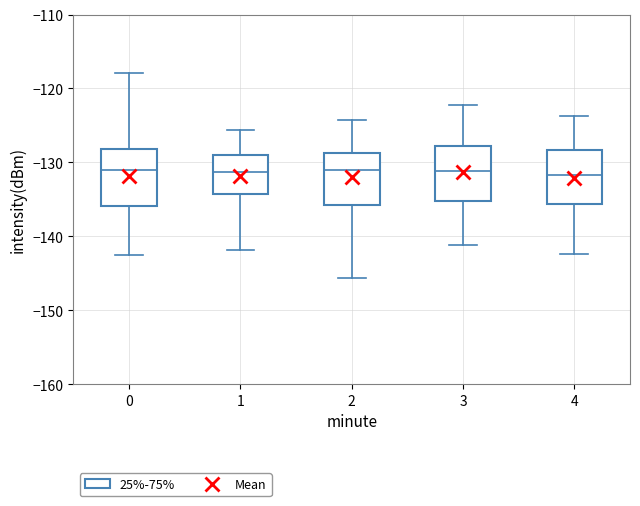

Reading left to right, read every box against the y-axis: the position of its median line, the range the box covers, and the ends of its whiskers. The values are not printed on the chart, so give them approximately, as read against the axis.

0: median -131, box -136 to -128, whiskers -143 to -118
1: median -131, box -134 to -129, whiskers -142 to -126
2: median -131, box -136 to -129, whiskers -146 to -124
3: median -131, box -135 to -128, whiskers -141 to -122
4: median -132, box -136 to -128, whiskers -142 to -124